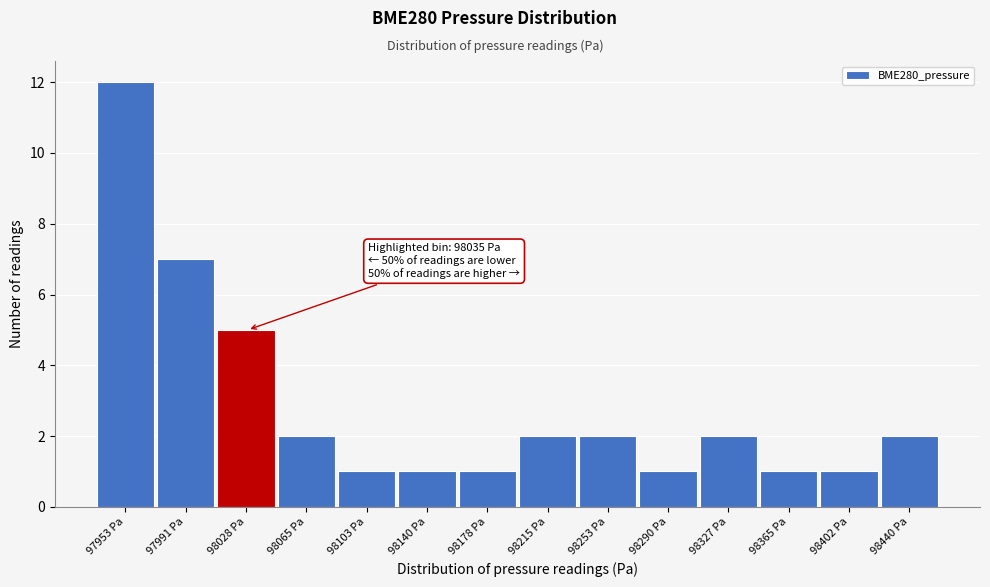

Reading left to right, what are all the values shown in this chart?

97953 Pa=12	97991 Pa=7	98028 Pa=5	98065 Pa=2	98103 Pa=1	98140 Pa=1	98178 Pa=1	98215 Pa=2	98253 Pa=2	98290 Pa=1	98327 Pa=2	98365 Pa=1	98402 Pa=1	98440 Pa=2